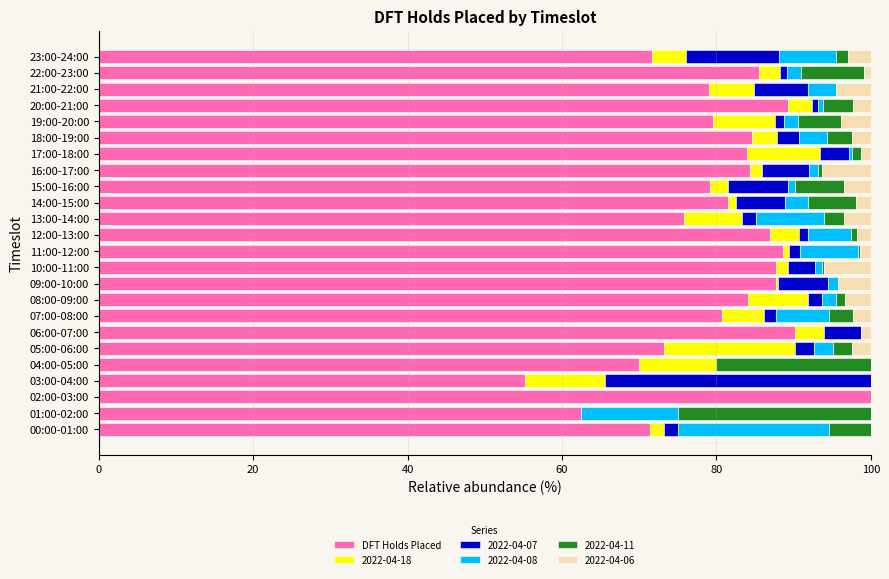

At which label does DFT Holds Placed reach its peak?

02:00-03:00